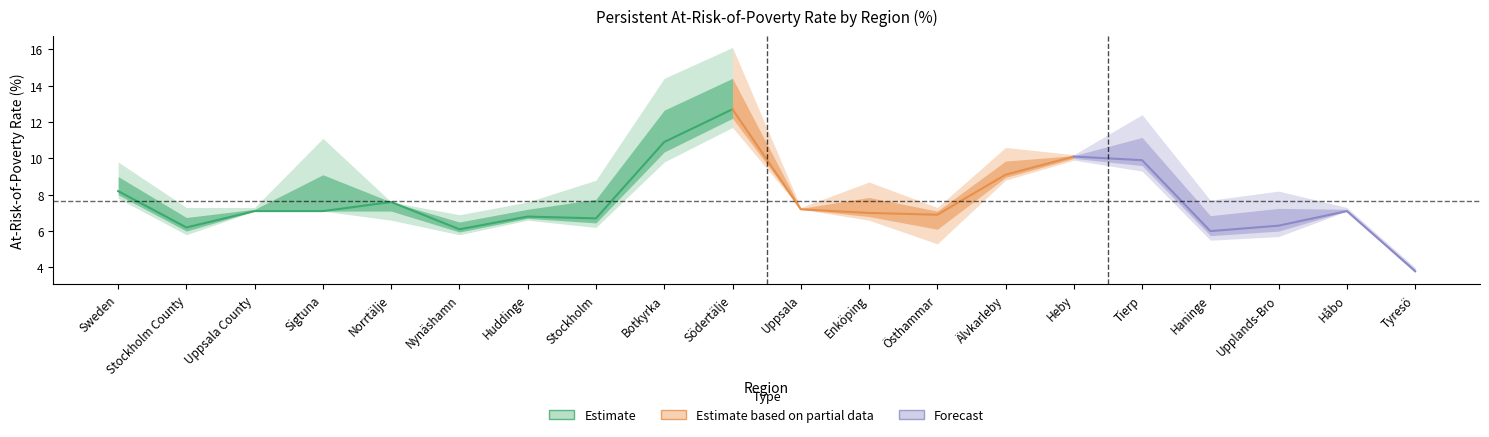

What is the difference between the All persons values at Heby and Tyresö?

6.3